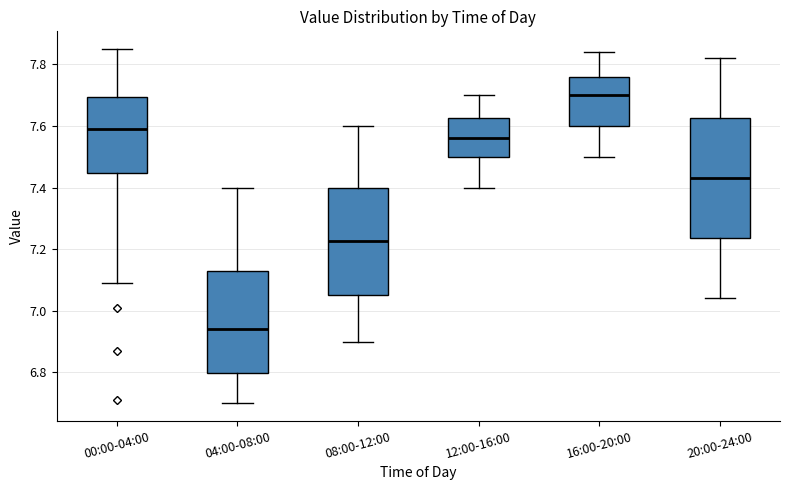

Reading left to right, transcribe this box plot: for each box, give where its median line is, the range the box spans, and where its two whiskers end, as read against the y-axis. The values are not printed on the chart, so give them approximately, as read against the axis.

00:00-04:00: median 7.60, box 7.44 to 7.70, whiskers 7.10 to 7.86
04:00-08:00: median 6.94, box 6.80 to 7.12, whiskers 6.70 to 7.40
08:00-12:00: median 7.22, box 7.06 to 7.40, whiskers 6.90 to 7.60
12:00-16:00: median 7.56, box 7.50 to 7.62, whiskers 7.40 to 7.70
16:00-20:00: median 7.70, box 7.60 to 7.76, whiskers 7.50 to 7.84
20:00-24:00: median 7.44, box 7.24 to 7.62, whiskers 7.04 to 7.82